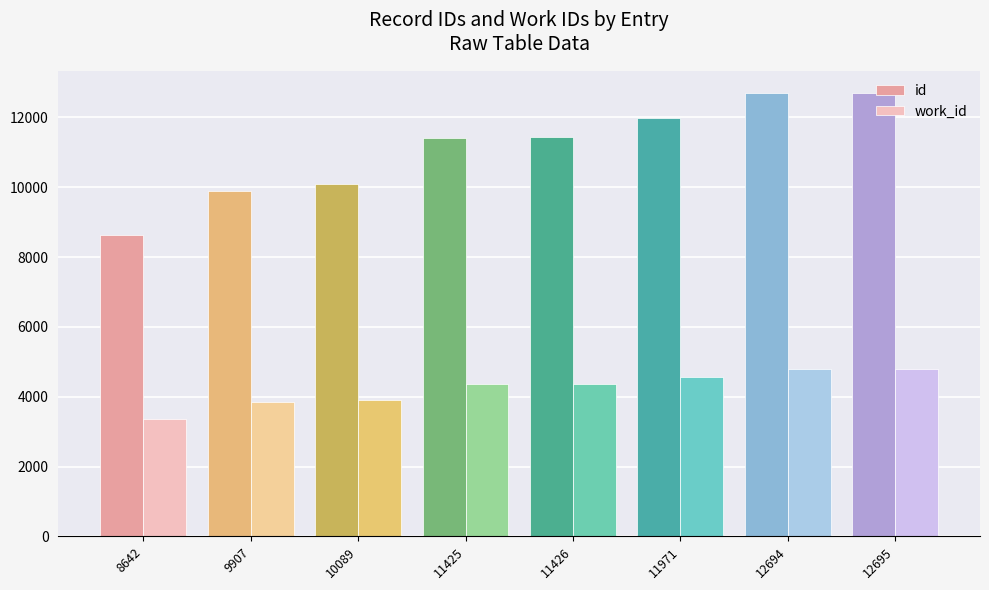

The value of work_id at 11971 is 4555. True or false?

True